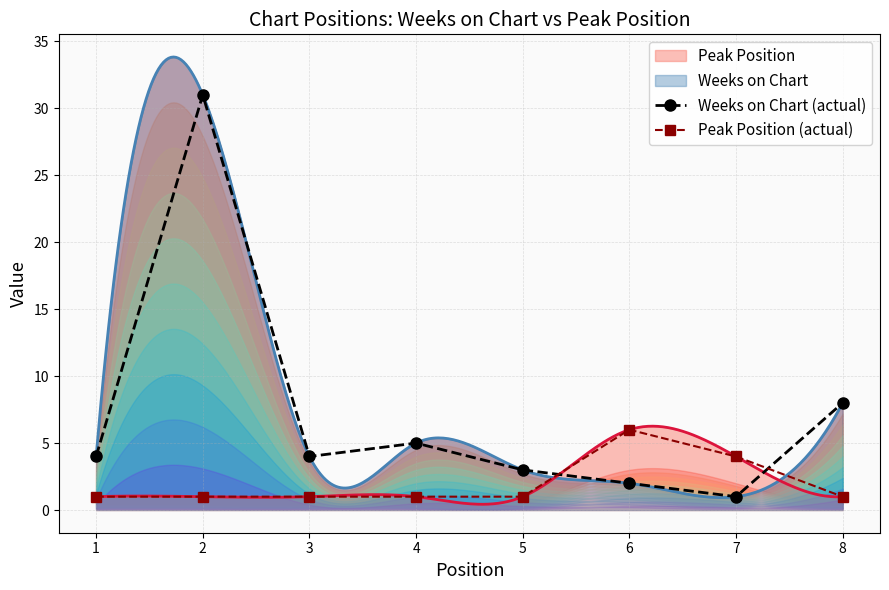

Between 7 and 2, which is larger?

2